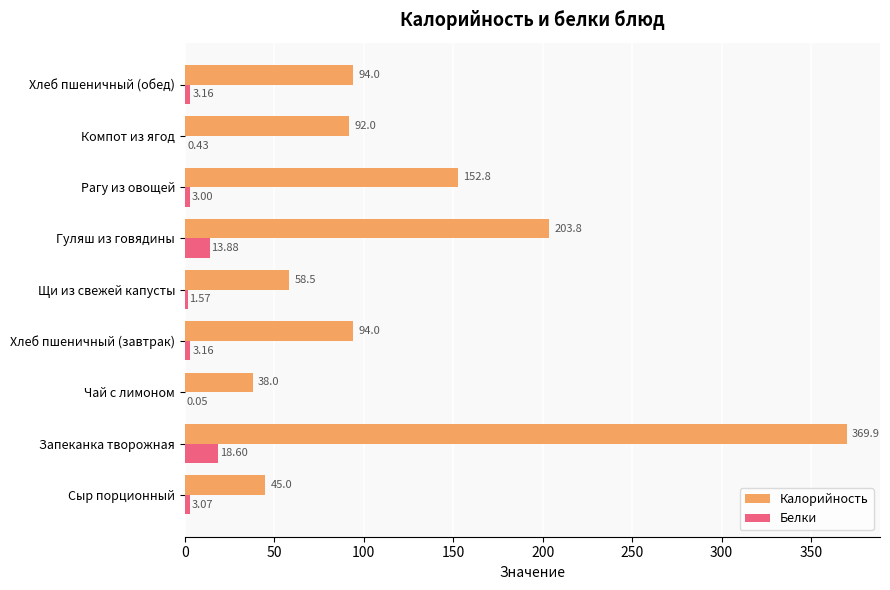

Where is Калорийность nearest to the value 203?

Гуляш из говядины